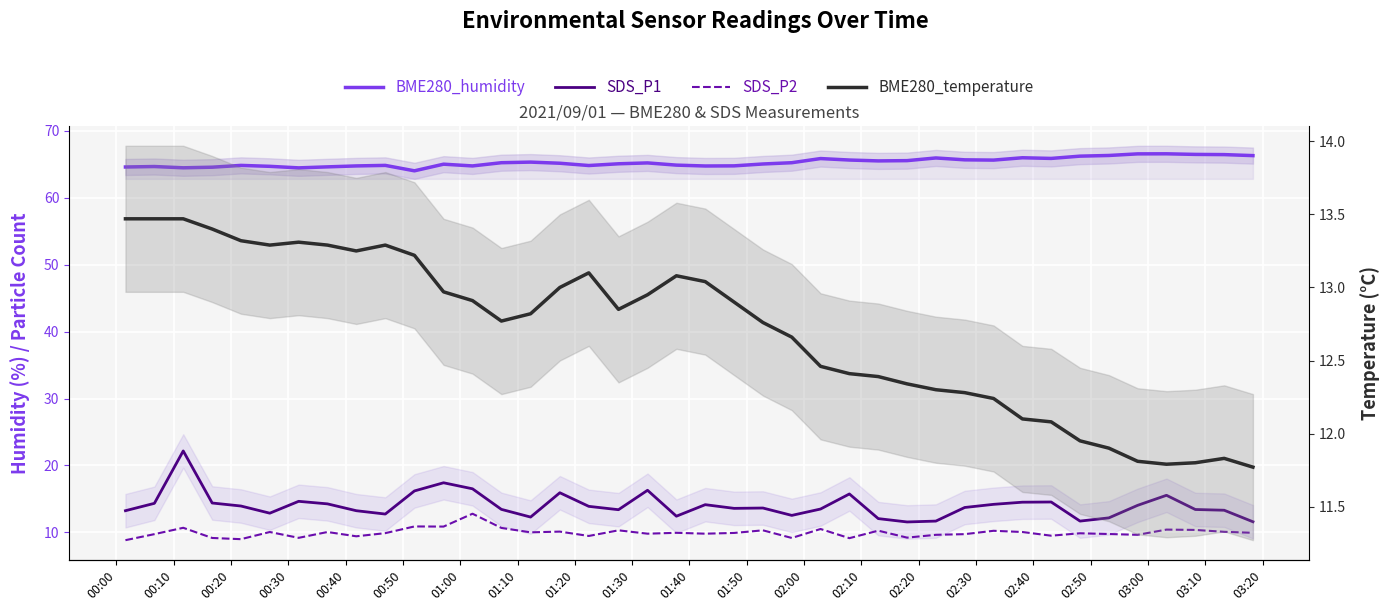

At which label does BME280_temperature first exceed 12?

00:00